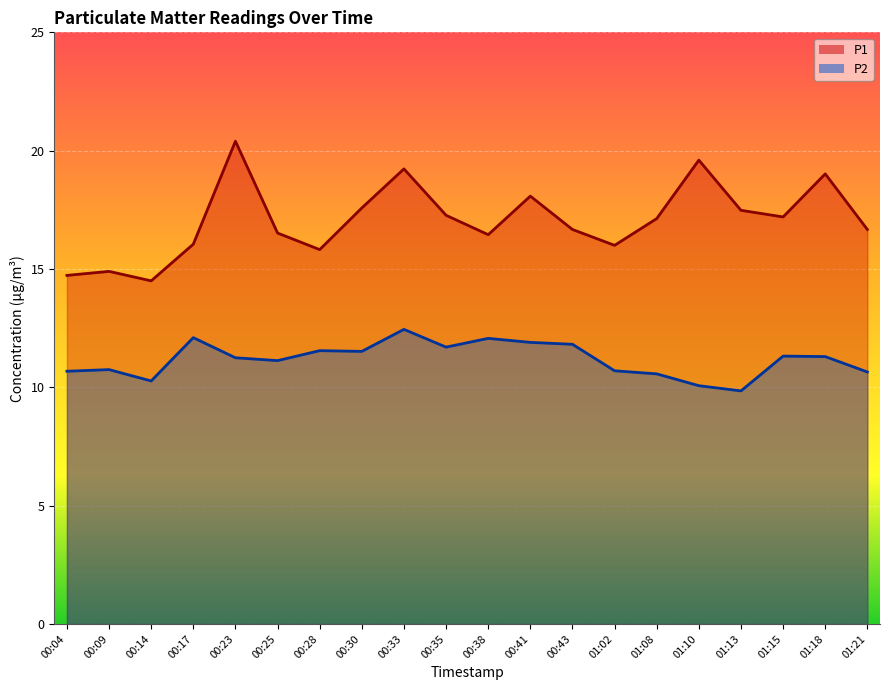

Where is the first local minimum for P1?

00:14